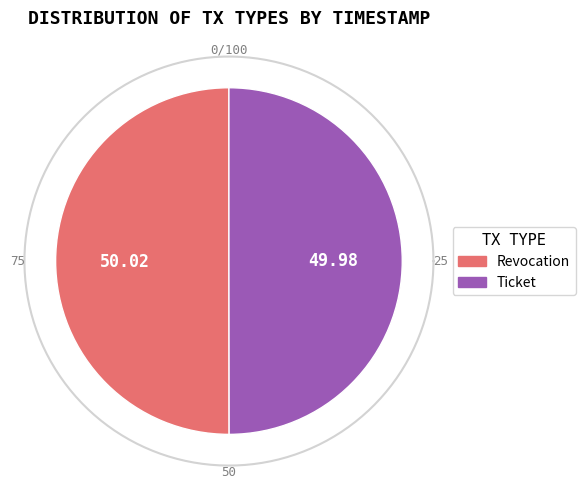

Is there a majority slice in this chart?

Yes